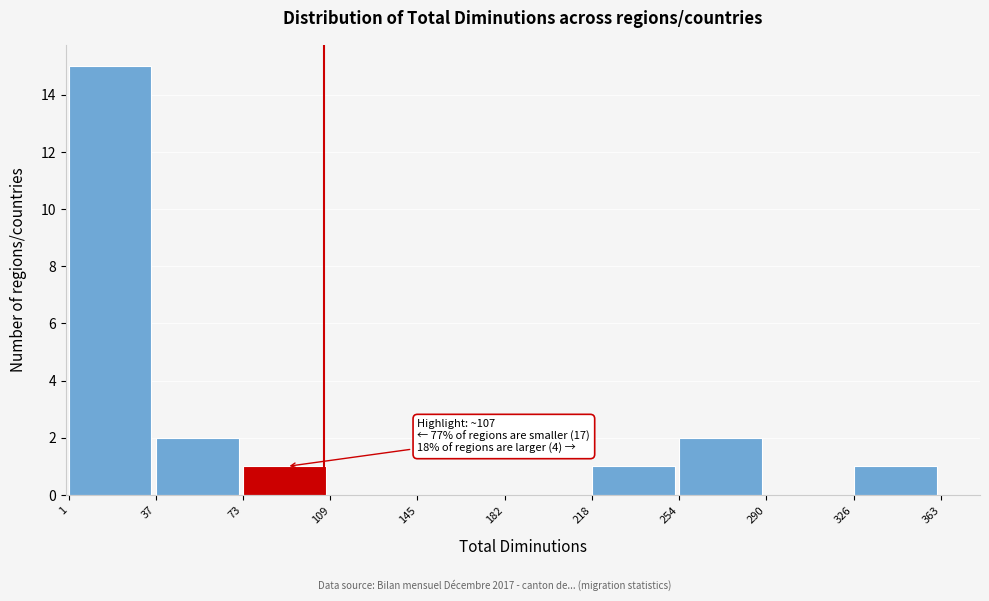

Which range on the x-axis has the tallest bar?

1 to 37